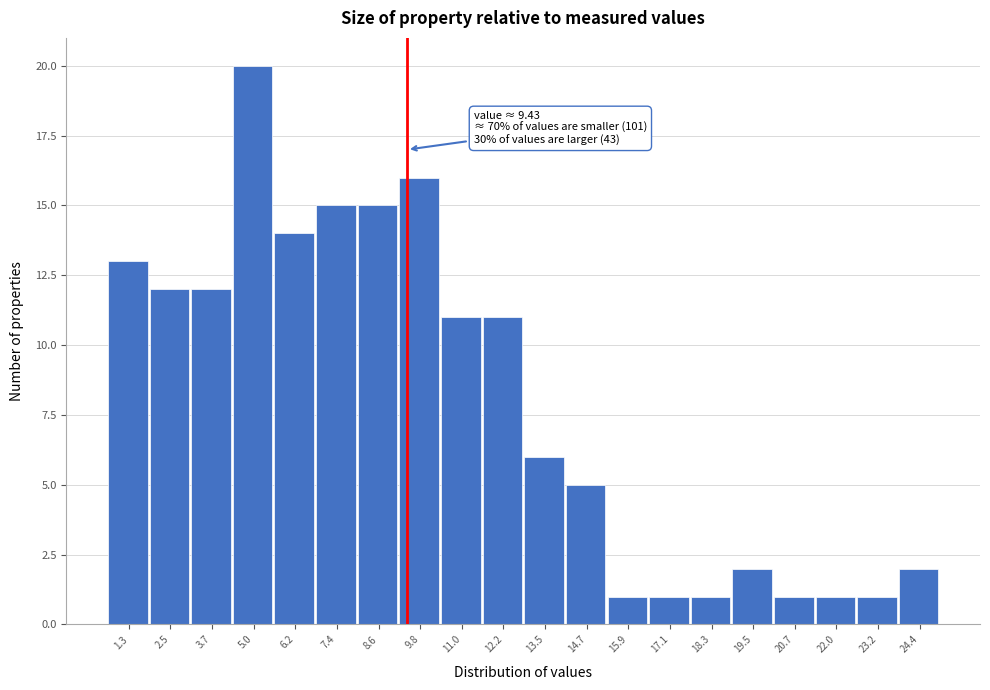

Over which range of the x-axis is the bar tallest?

4.4 to 5.6